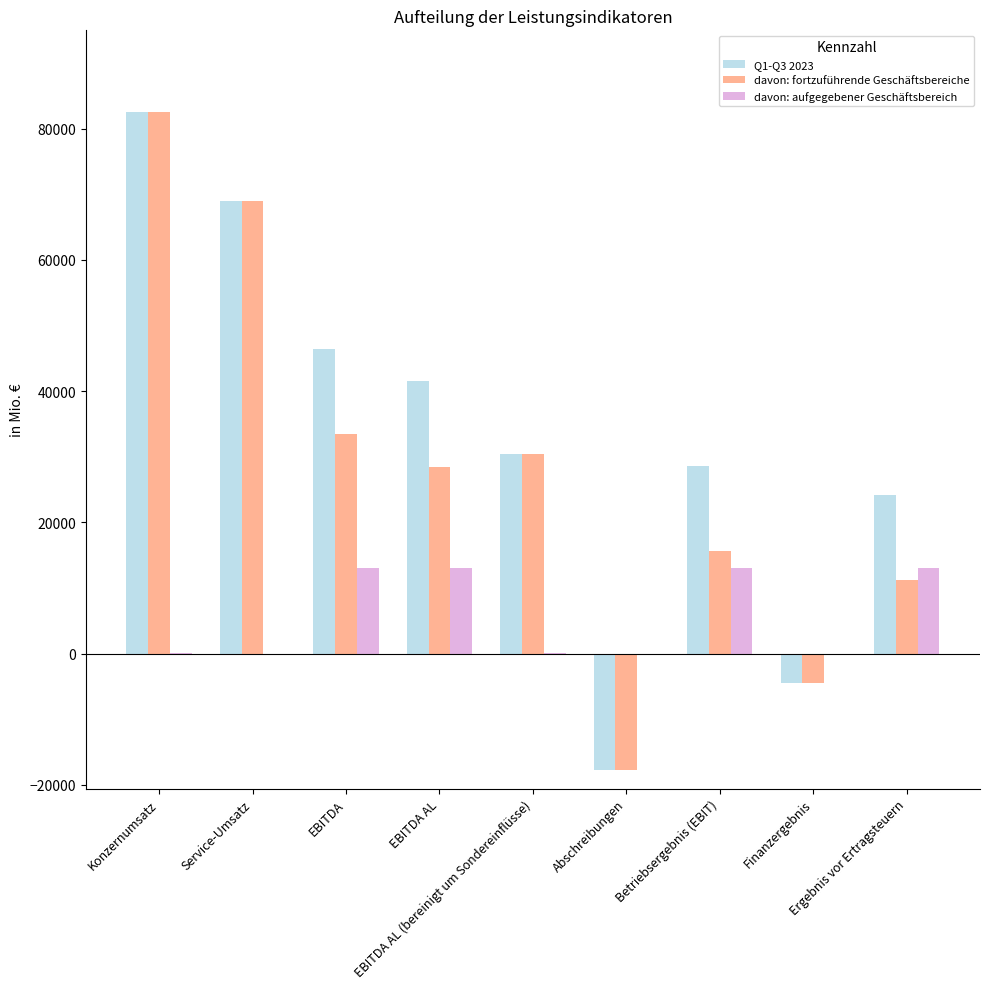

What is the sum of all Q1-Q3 2023 values?

300682